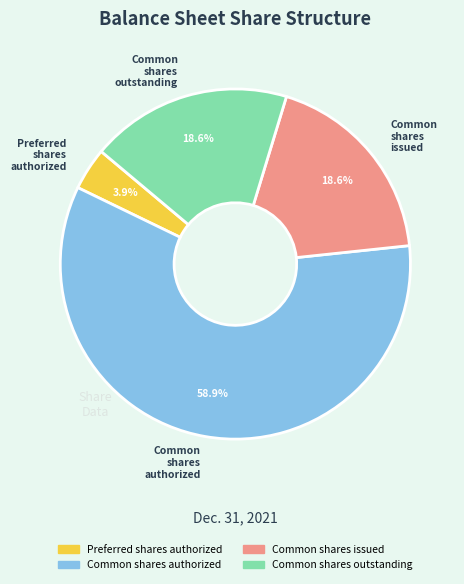

How many segments does this pie chart have?

4